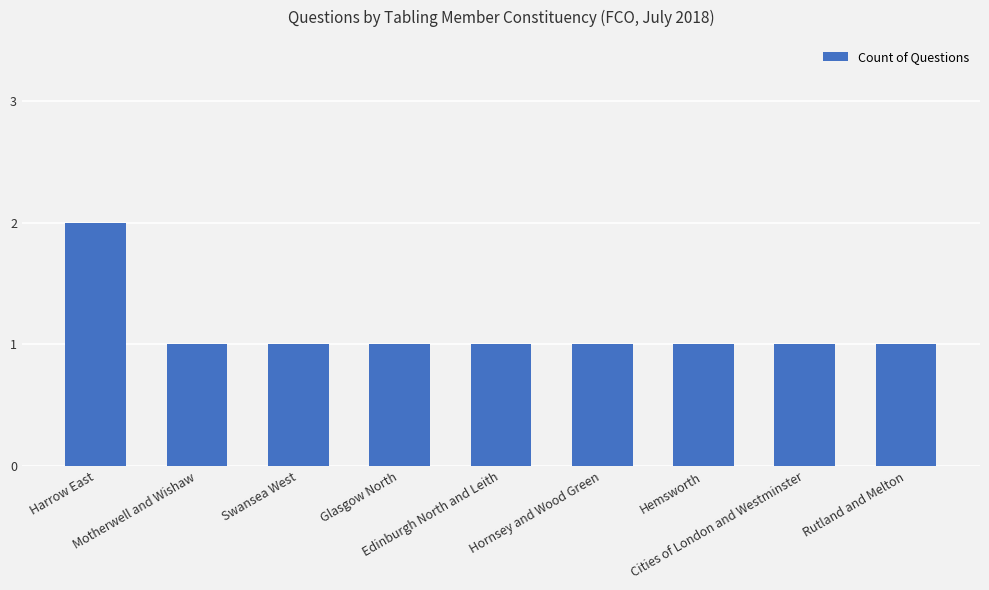

What is the greatest value displayed?

2